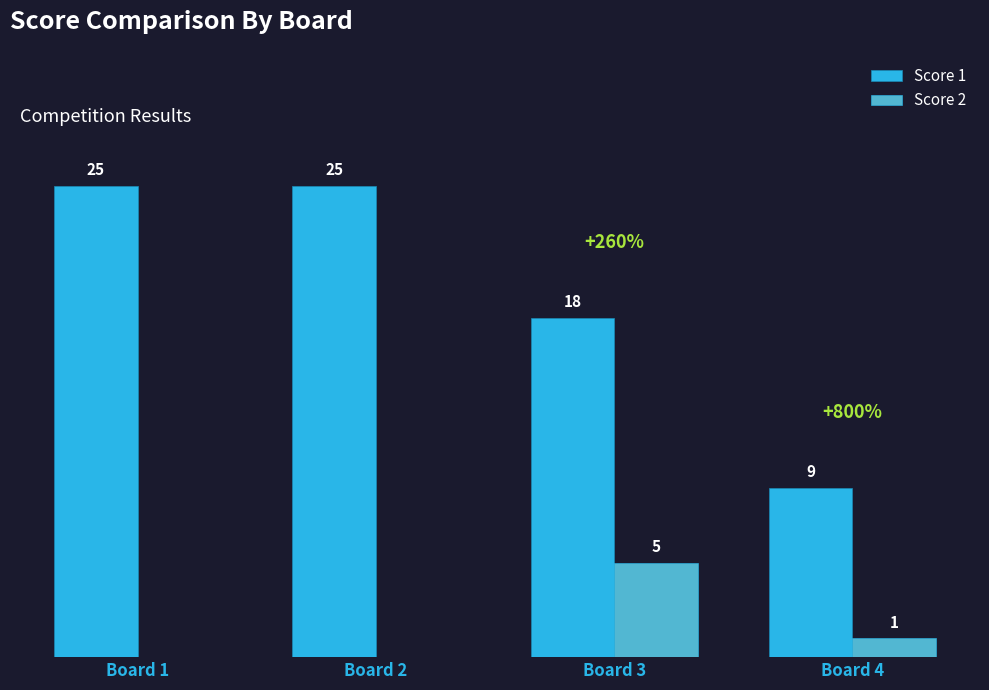

At which label is Score 2 closest to 2?

Board 4